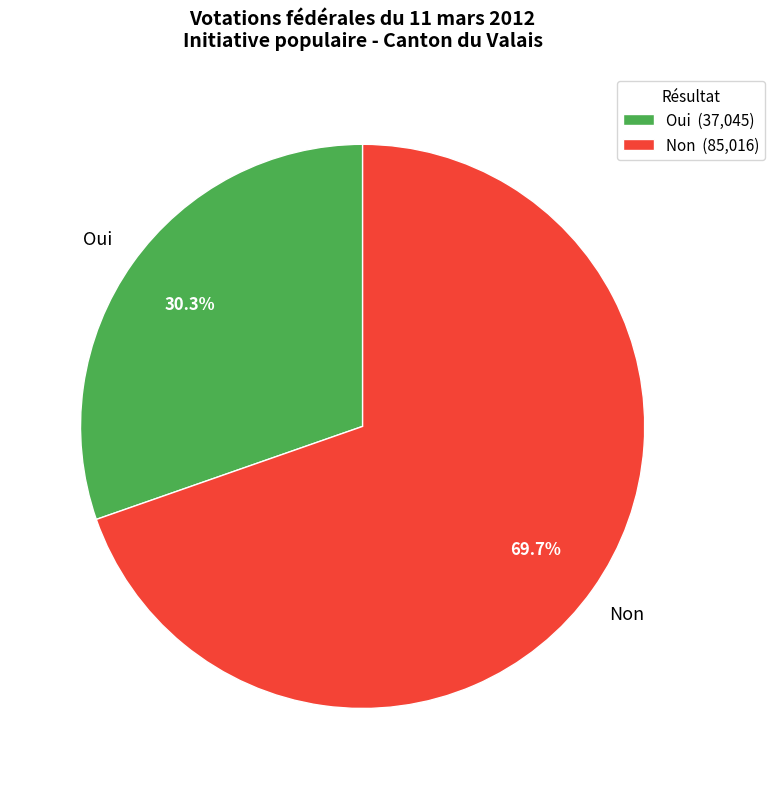

Does any single category account for the majority?

Yes